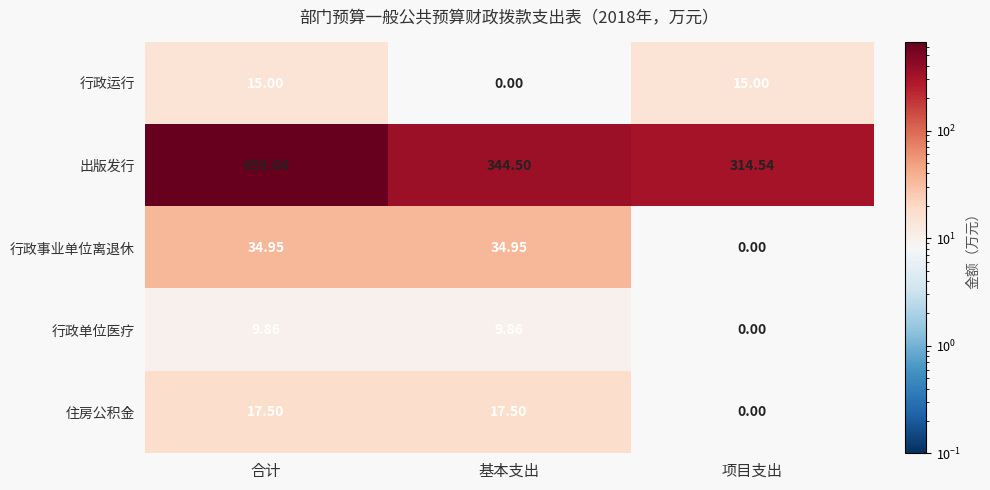

Which category has the lowest value in the 行政事业单位离退休 series?

项目支出